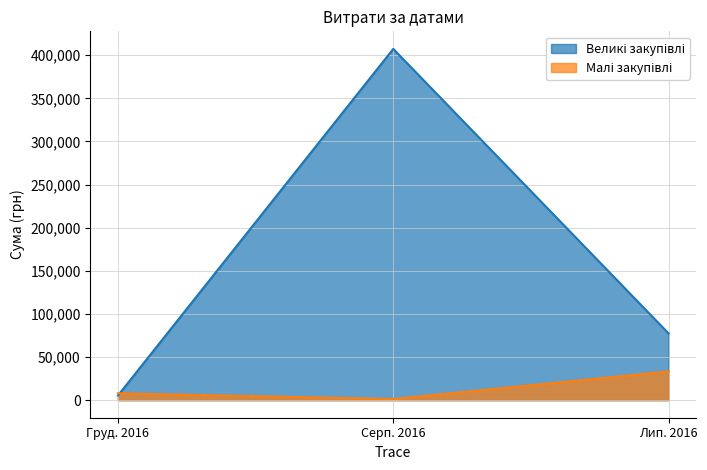

How many lines are shown in the chart?

2